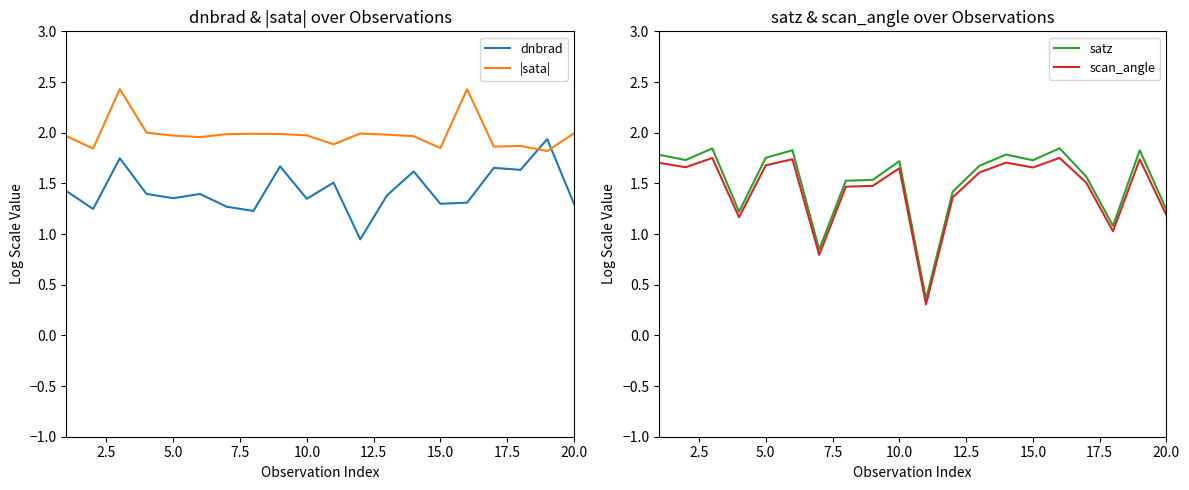

True or false: dnbrad and |sata| cross at least once.

True